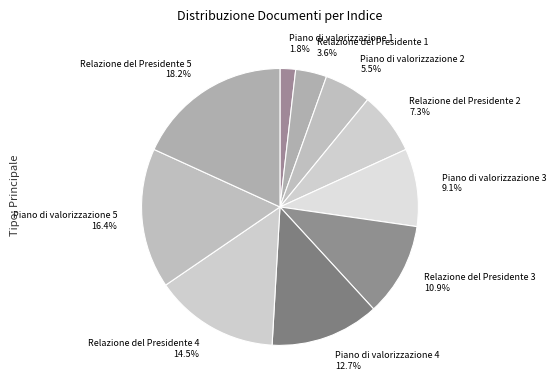

Does Piano di valorizzazione 1 account for over 50% of the chart?

No